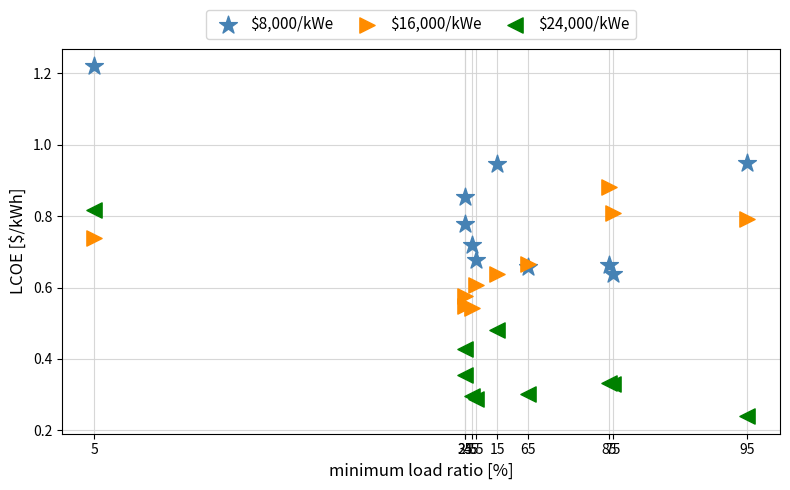

What are all the series names shown in the legend?

$8,000/kWe, $16,000/kWe, $24,000/kWe